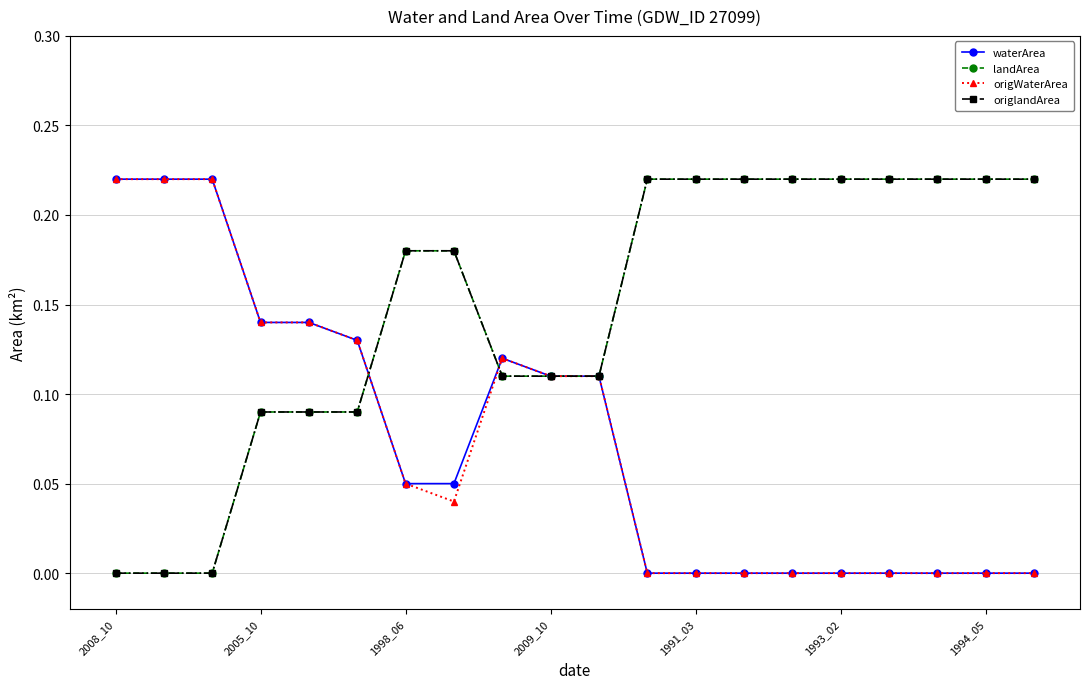

Does the chart have visible grid lines?

Yes